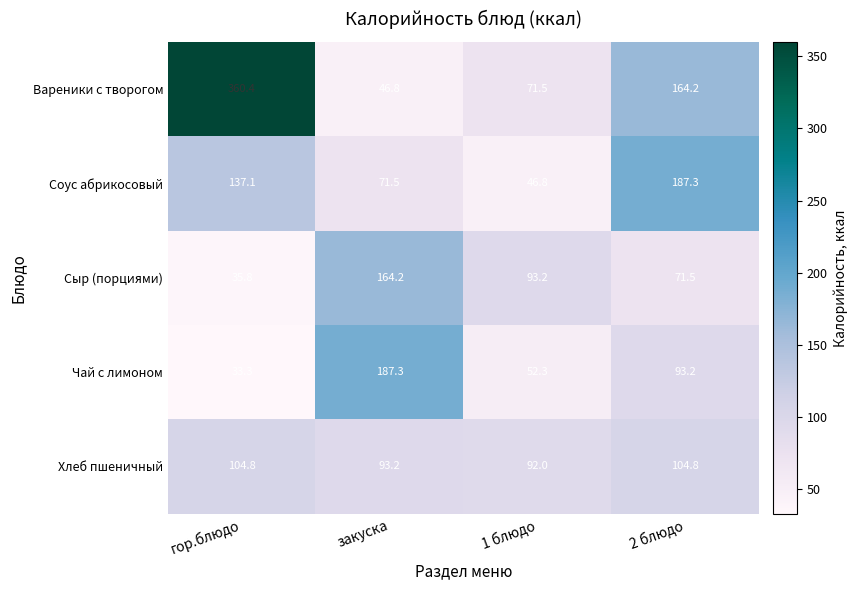

At 2 блюдо, list the series in order from smallest to largest.

Сыр (порциями), Чай с лимоном, Хлеб пшеничный, Вареники с творогом, Соус абрикосовый